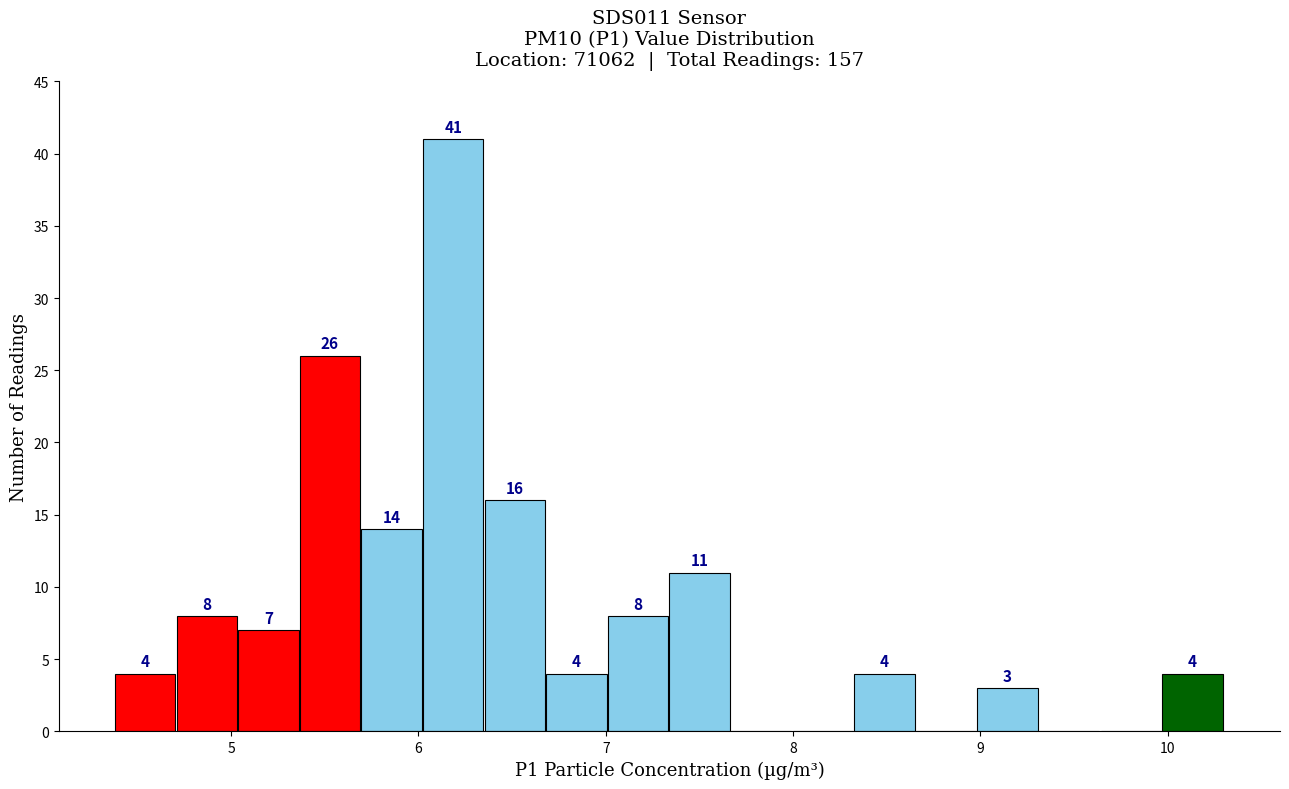

Read against the x-axis, roughly where is the centre of the tallest bar?

6.2